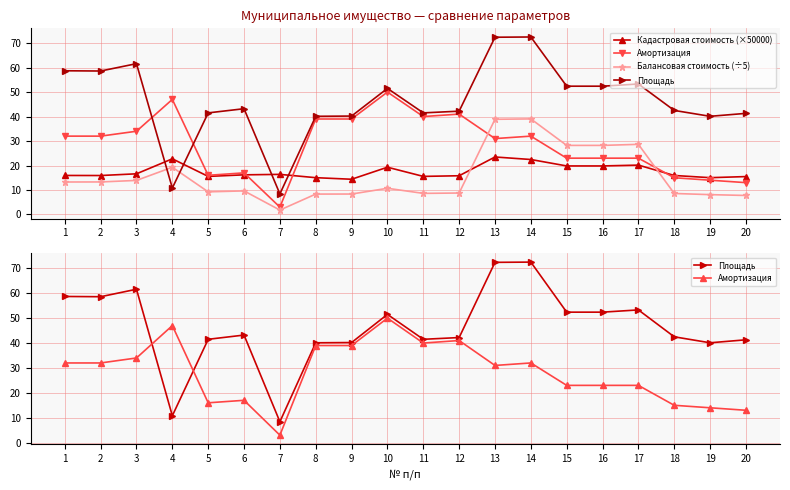

Which category has the highest value across all series?

14